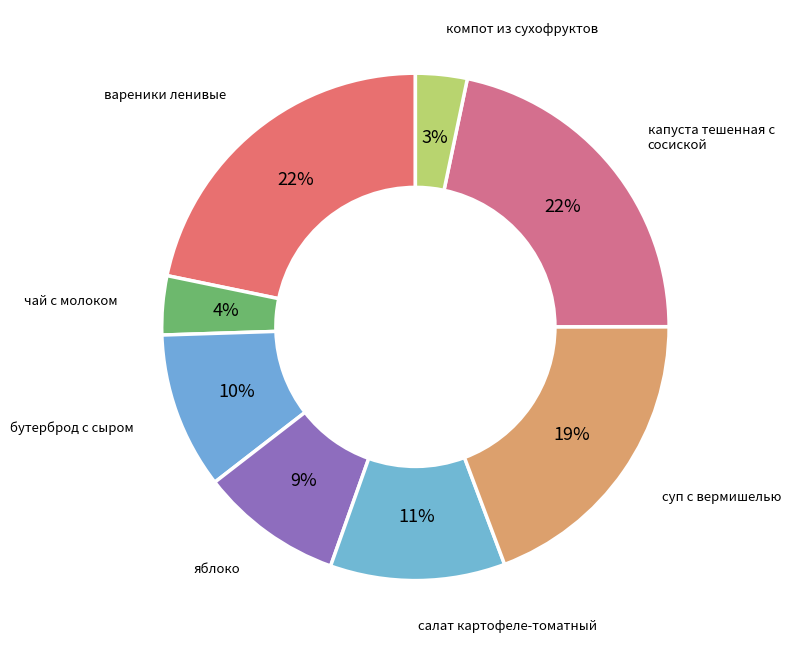

To the nearest percent, what portion does компот из сухофруктов represent?

3%